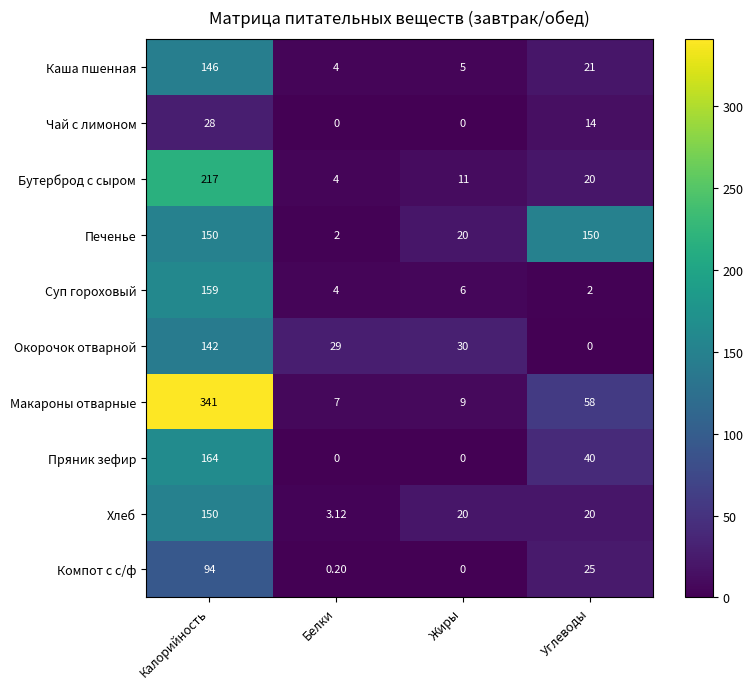

What is the total value across all series at Жиры?

101.0